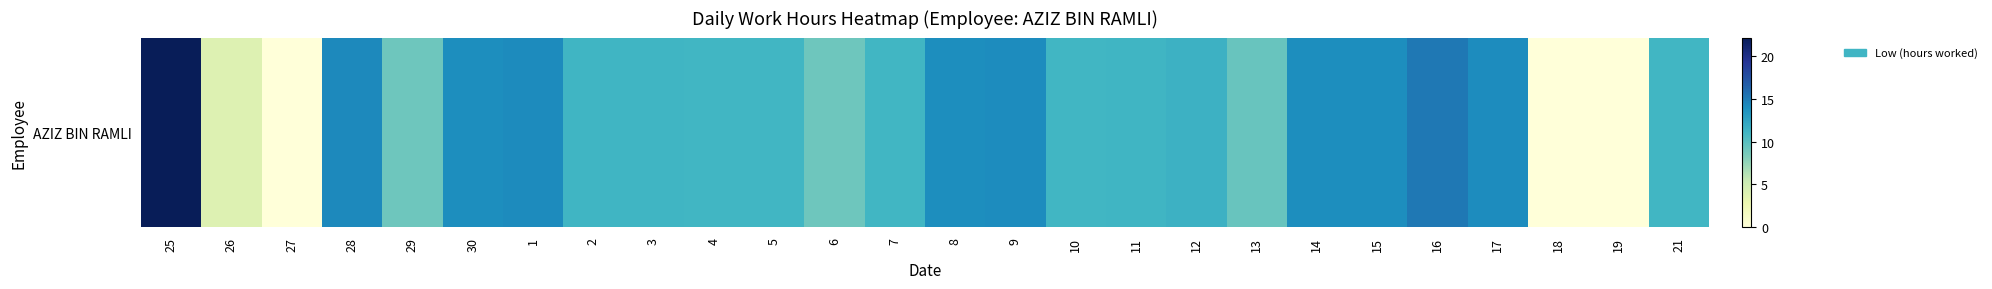

What is the sum of the values at 16 and 28?

29.4